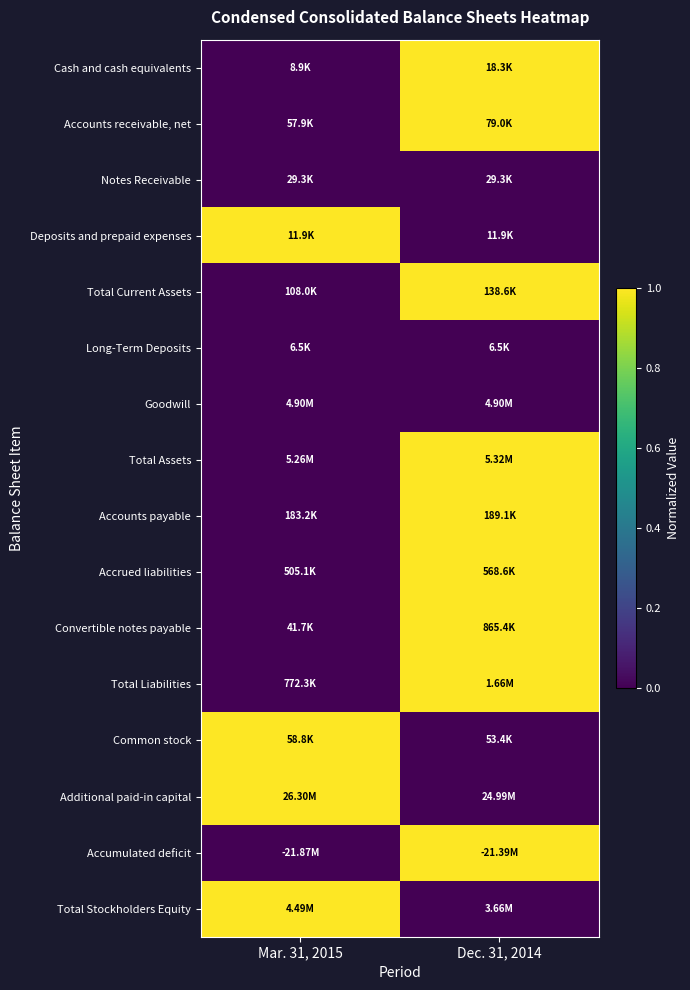

Reading right to left, what are all the values shown in this chart?

Cash and cash equivalents: Dec. 31, 2014=1	Mar. 31, 2015=0
Accounts receivable, net: Dec. 31, 2014=1	Mar. 31, 2015=0
Notes Receivable: Dec. 31, 2014=0	Mar. 31, 2015=0
Deposits and prepaid expenses: Dec. 31, 2014=0	Mar. 31, 2015=1
Total Current Assets: Dec. 31, 2014=1	Mar. 31, 2015=0
Long-Term Deposits: Dec. 31, 2014=0	Mar. 31, 2015=0
Goodwill: Dec. 31, 2014=0	Mar. 31, 2015=0
Total Assets: Dec. 31, 2014=1	Mar. 31, 2015=0
Accounts payable: Dec. 31, 2014=1	Mar. 31, 2015=0
Accrued liabilities: Dec. 31, 2014=1	Mar. 31, 2015=0
Convertible notes payable: Dec. 31, 2014=1	Mar. 31, 2015=0
Total Liabilities: Dec. 31, 2014=1	Mar. 31, 2015=0
Common stock: Dec. 31, 2014=0	Mar. 31, 2015=1
Additional paid-in capital: Dec. 31, 2014=0	Mar. 31, 2015=1
Accumulated deficit: Dec. 31, 2014=1	Mar. 31, 2015=0
Total Stockholders Equity: Dec. 31, 2014=0	Mar. 31, 2015=1